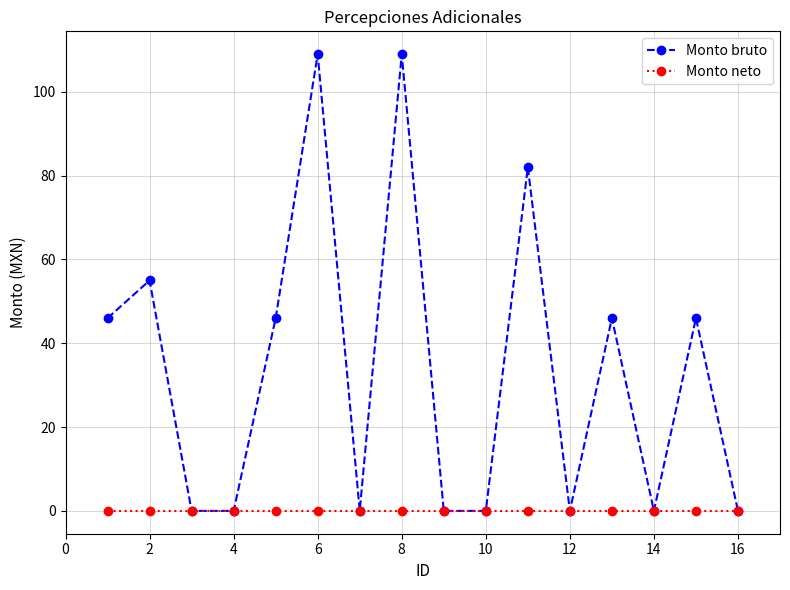

What is the sum of all Monto bruto values?

539